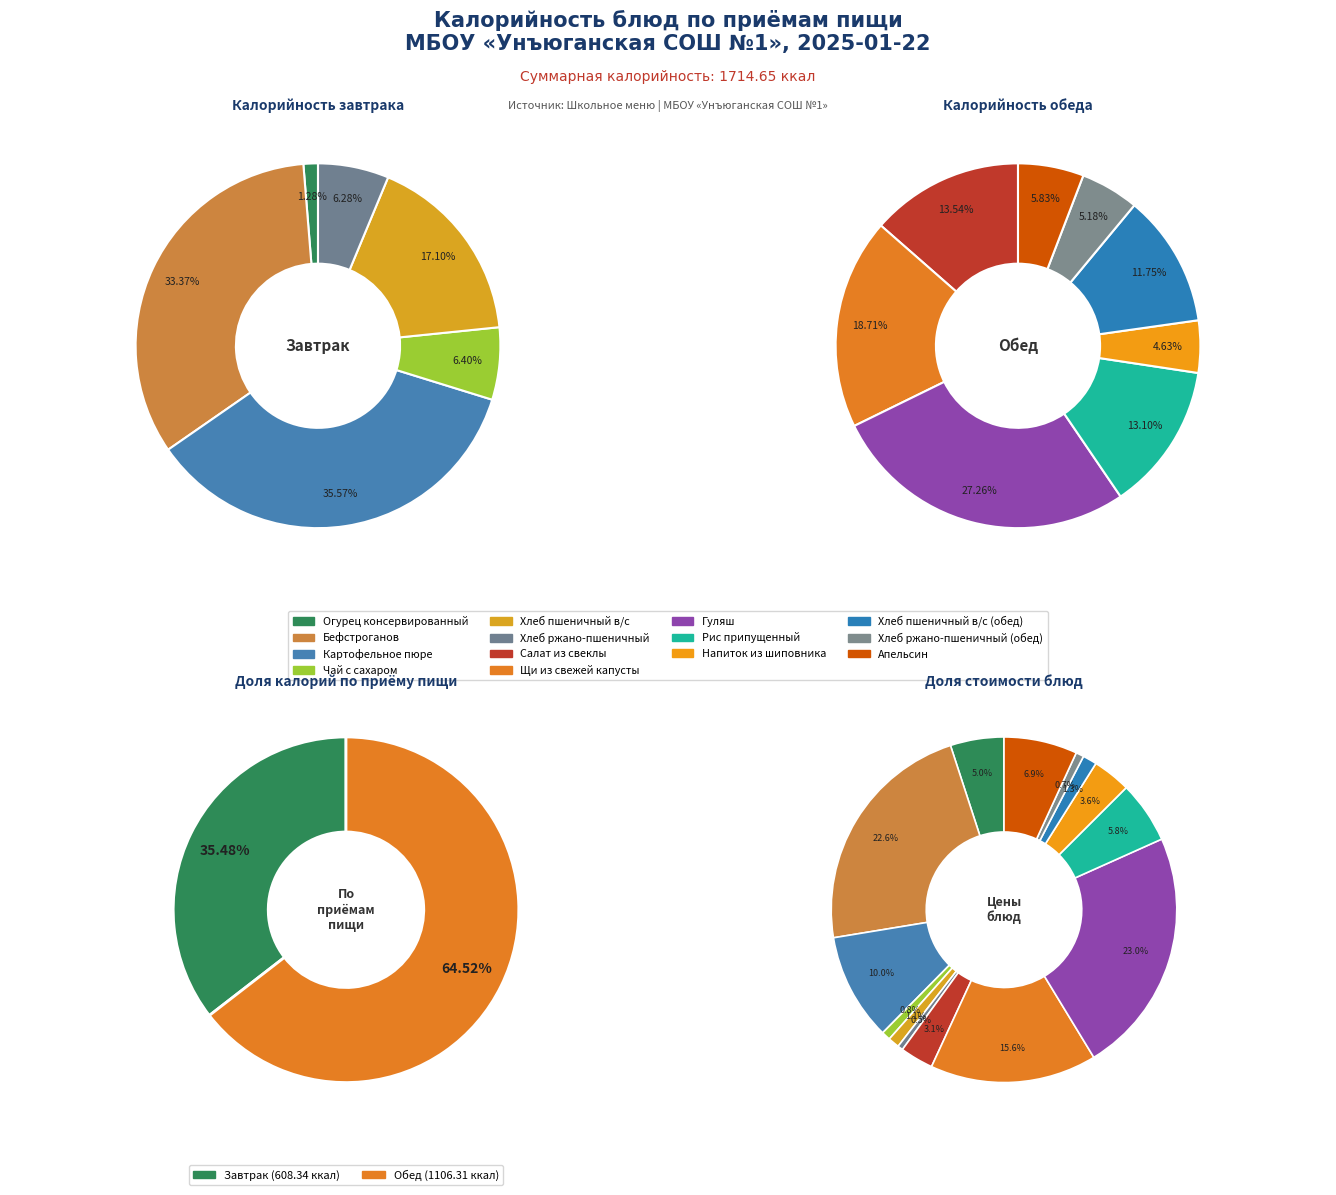

Combined, do Завтрак and Обед account for over 50%?

Yes